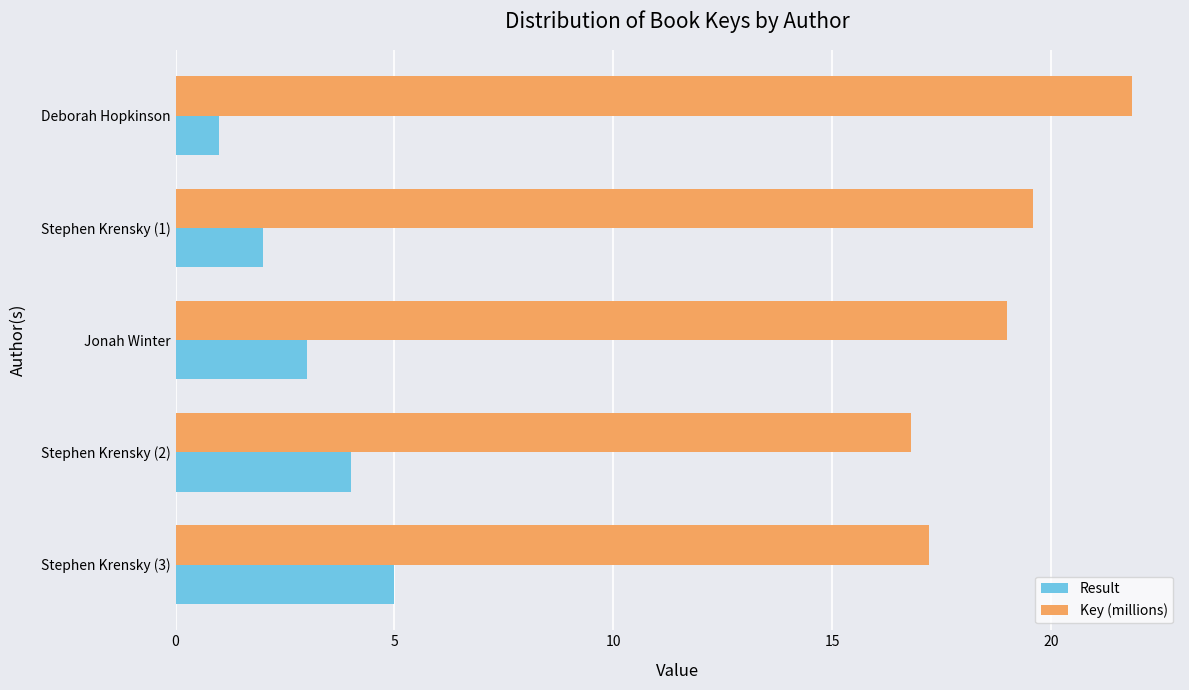

Where is Result nearest to the value 3?

Jonah Winter